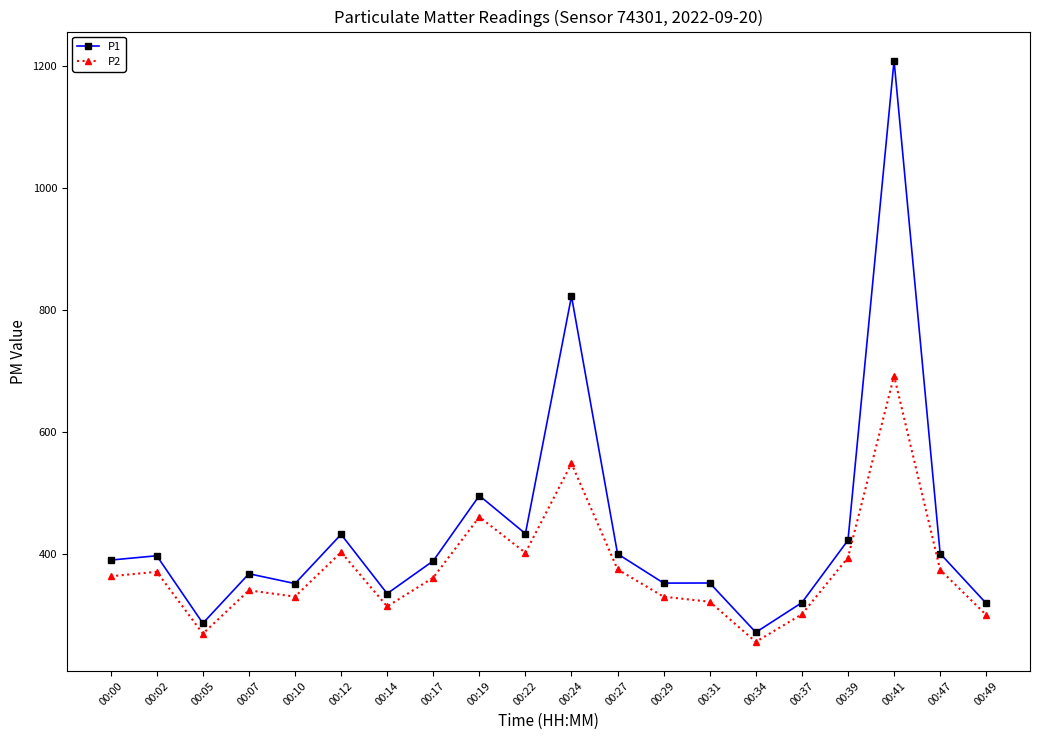

What is the difference between the maximum and second lowest values in the P1 series?

921.9